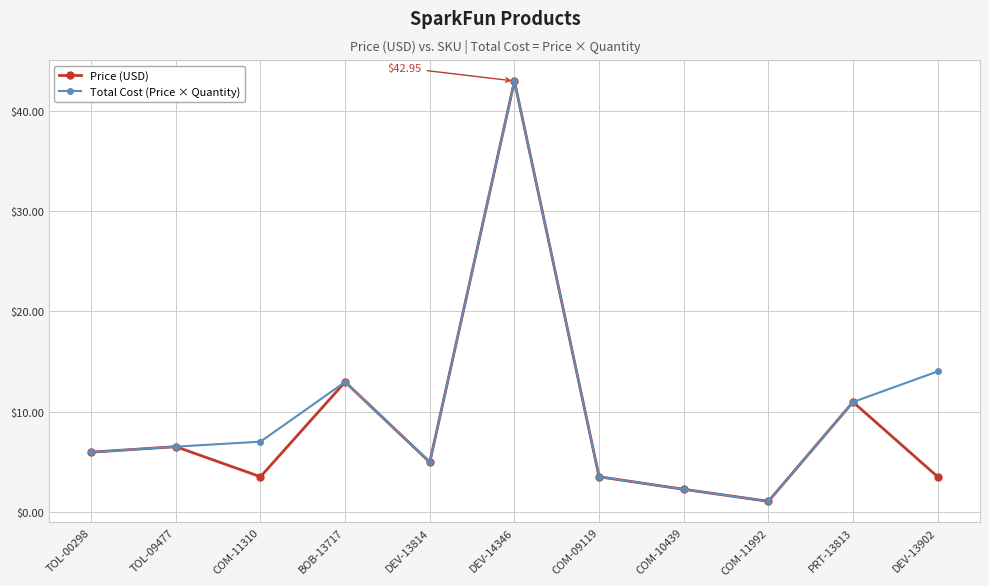

Rank the series at COM-11310 from highest to lowest value.

Total Cost (Price × Quantity), Price (USD)